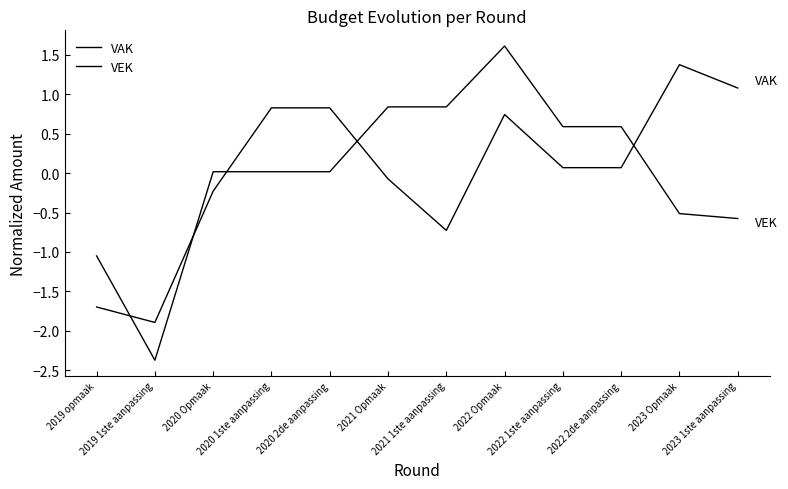

The VEK series shows 0.0 at 2020 Opmaak. True or false?

True